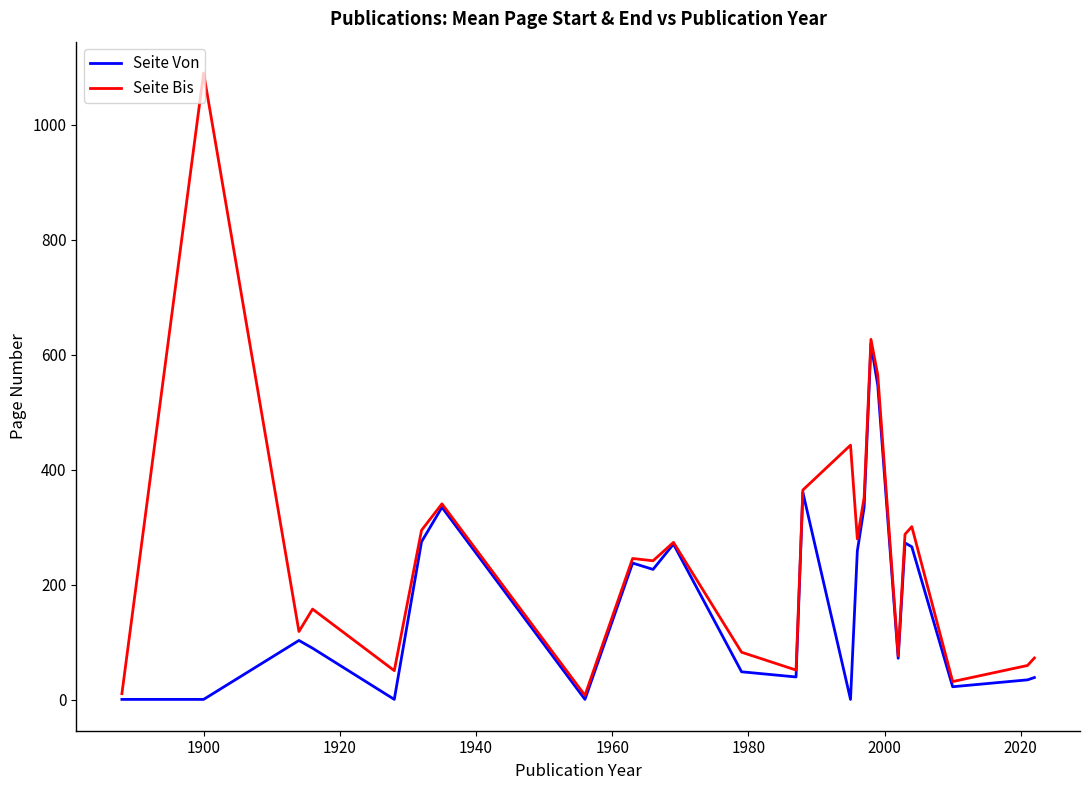

What is the difference between the second highest and second lowest values in the Seite Von series?

546.0